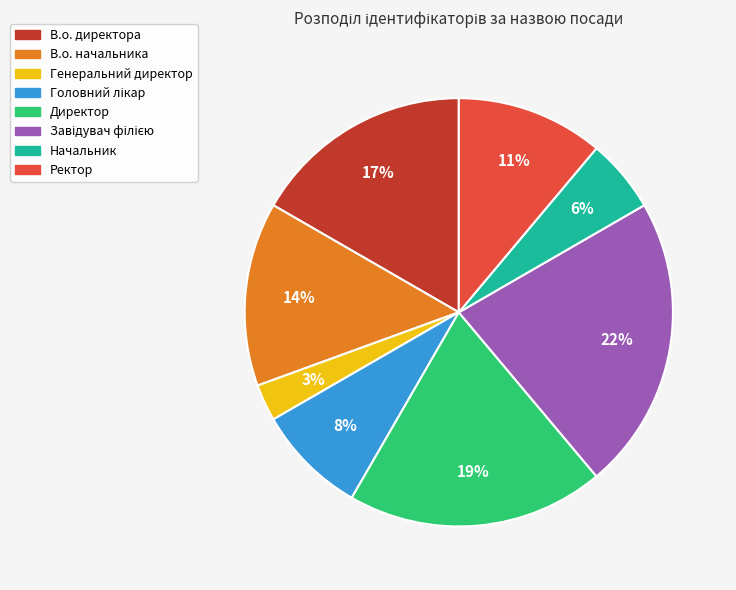

Is it true that Ректор is 11% of the pie?

True